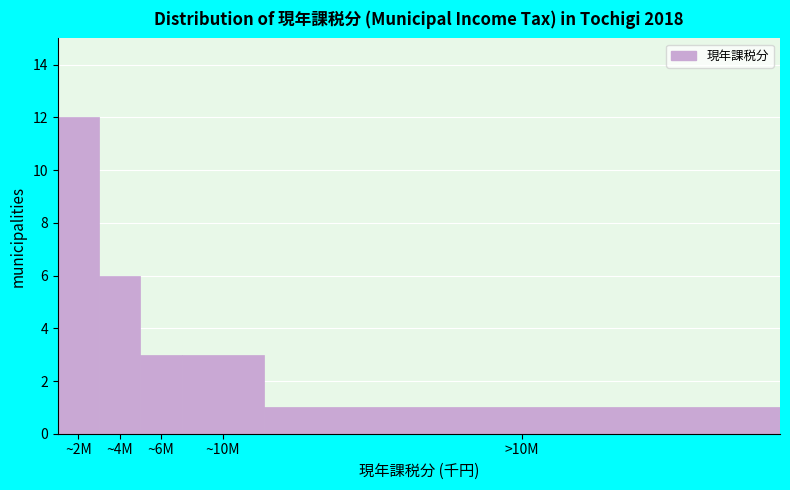

Reading left to right, extract all data points from this chart.

~2M=12	~4M=6	~6M=3	~10M=3	>10M=1